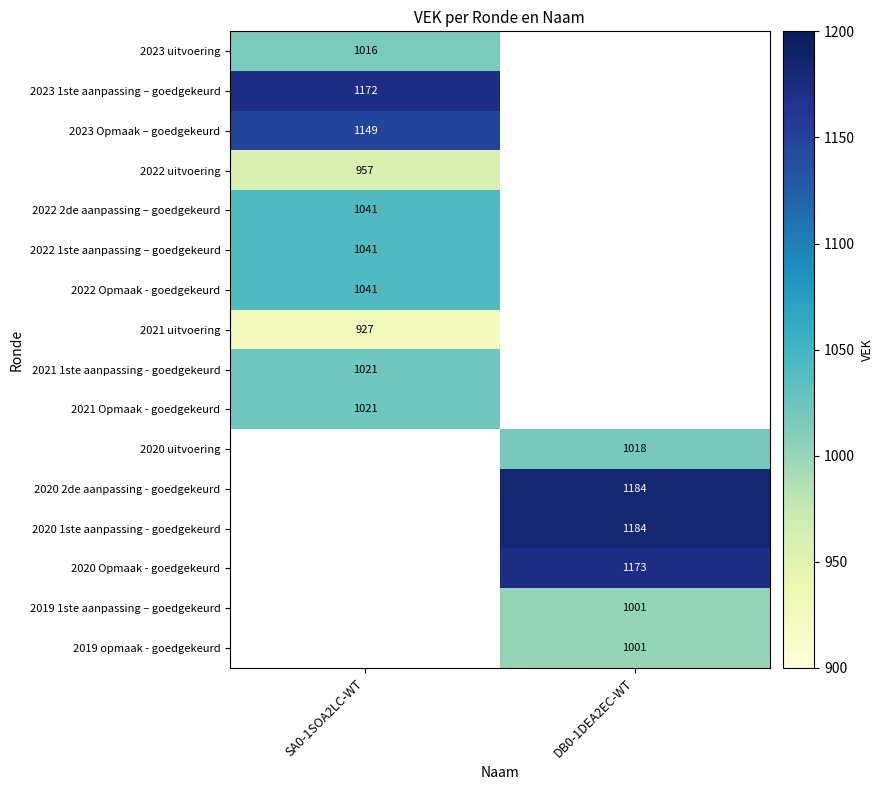

The value of 2022 2de aanpassing – goedgekeurd at SA0-1SOA2LC-WT is 236. True or false?

False